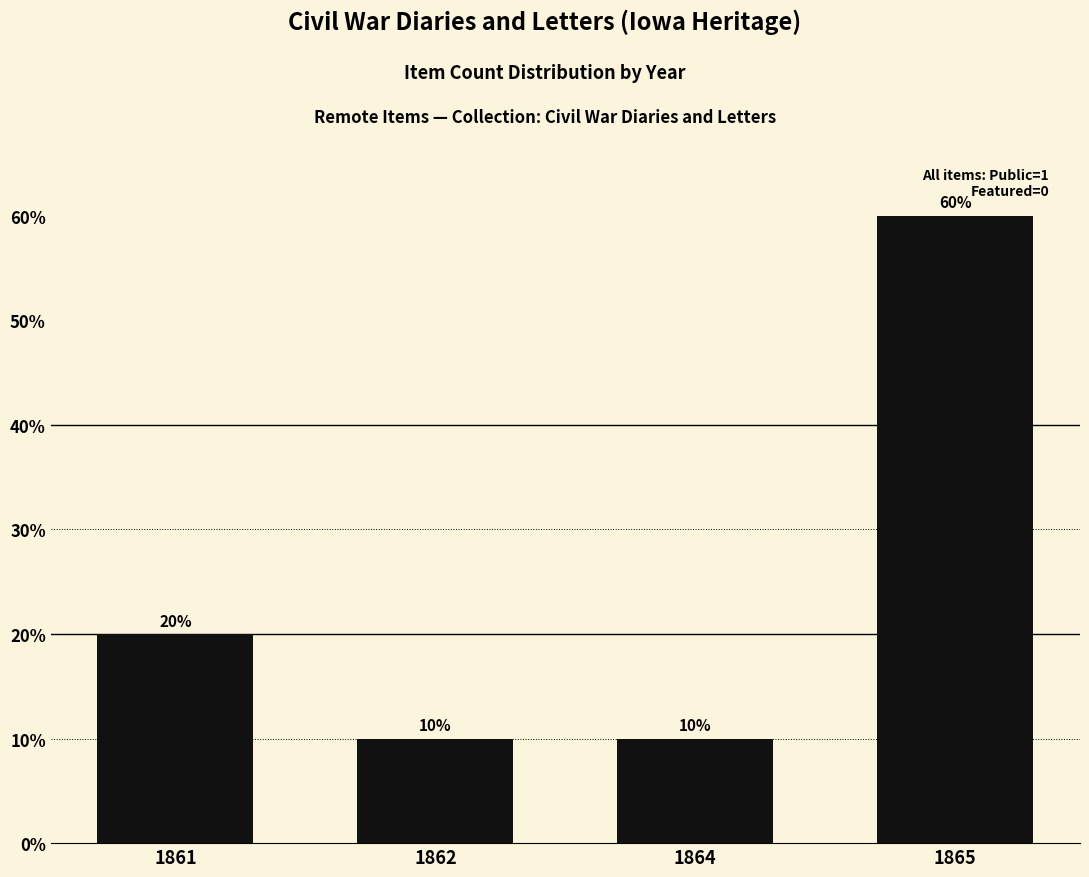

True or false: the data shows 6 at 1862.

False